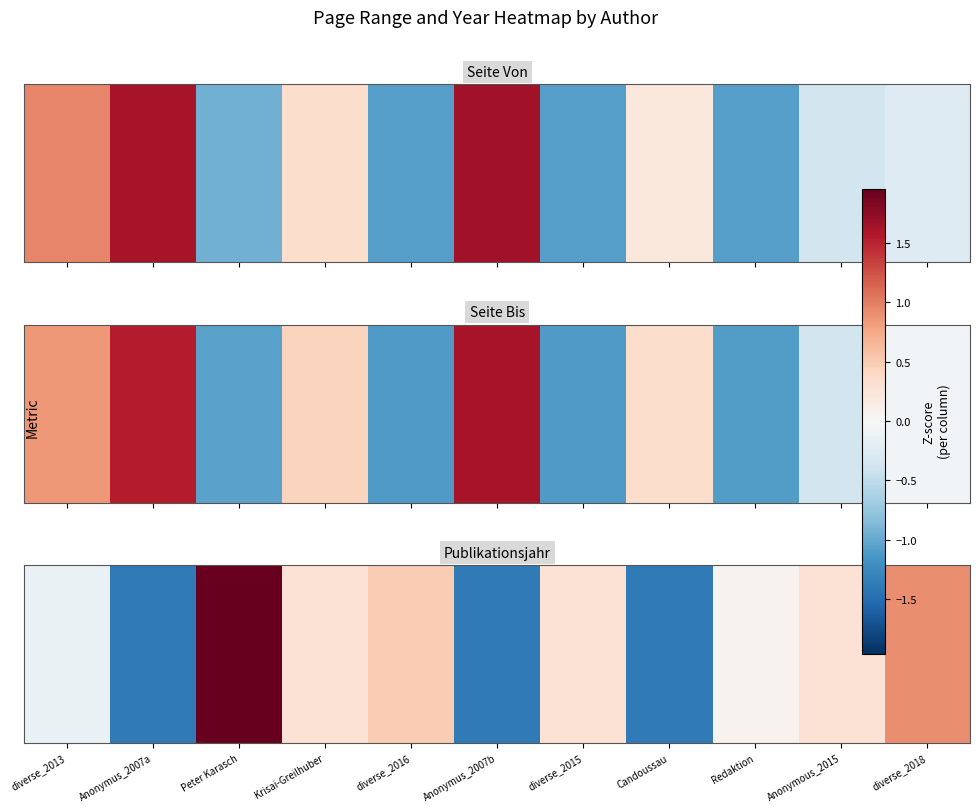

Read the value at Peter Karasch.

2.0